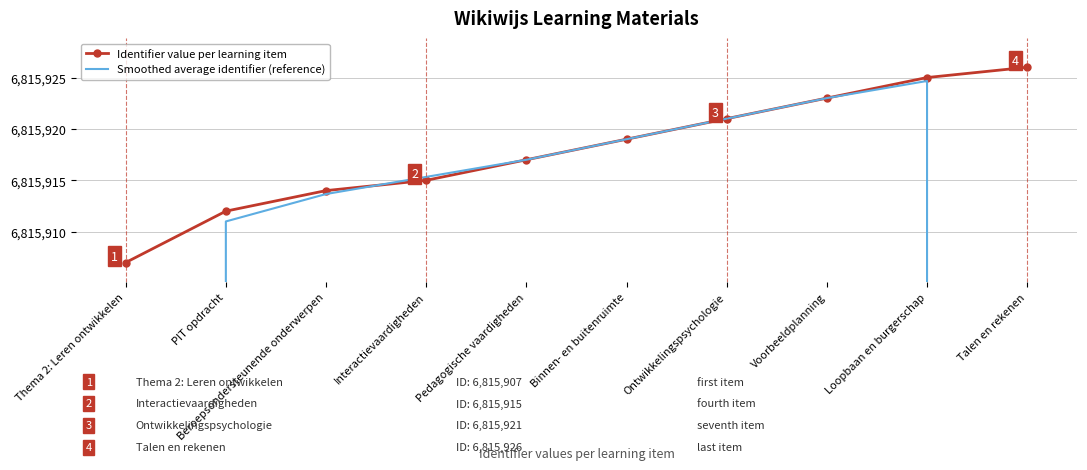

True or false: Smoothed average identifier (reference) has more than 2 interior local peaks.

False